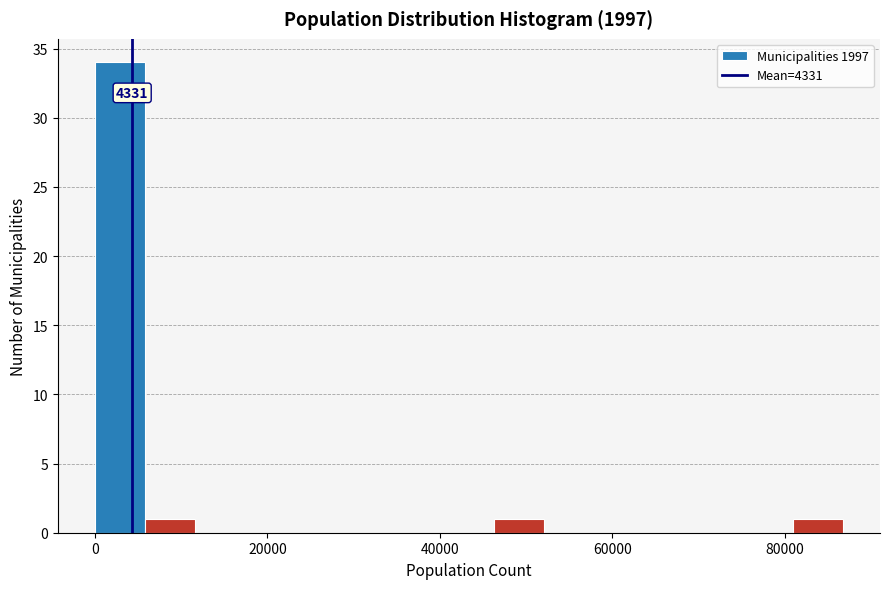

Read against the x-axis, roughly where is the centre of the tallest bar?

2000